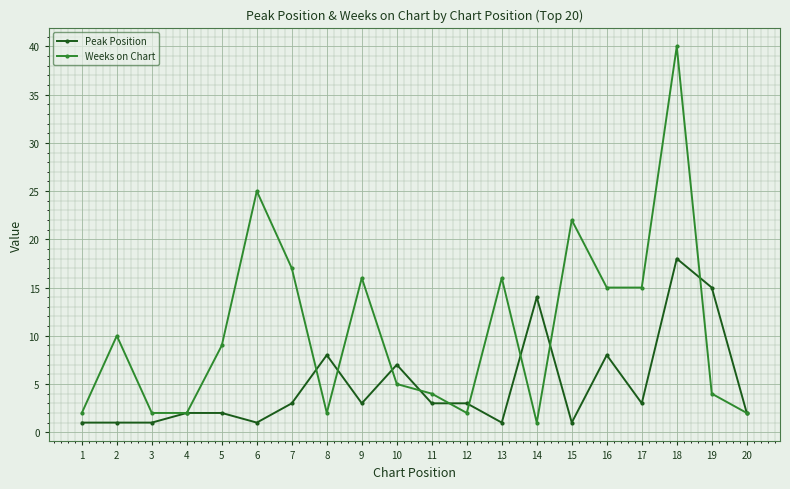

How many lines are shown in the chart?

2